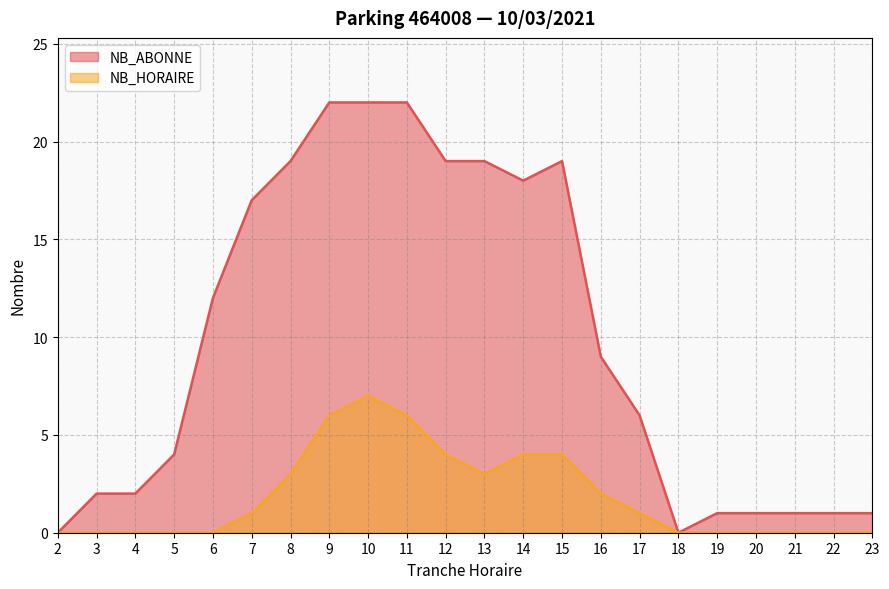

What is the difference between the highest and lowest values at 12?

15